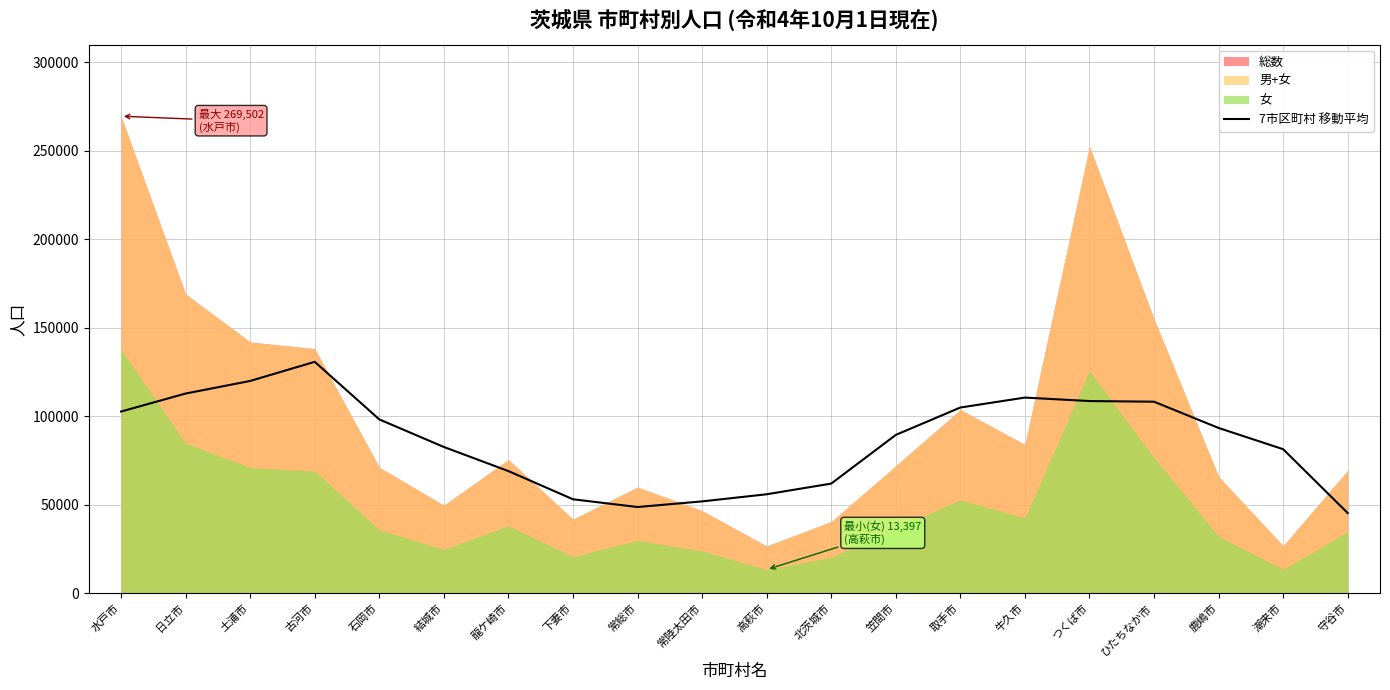

Does the chart display data point markers on the line(s)?

No